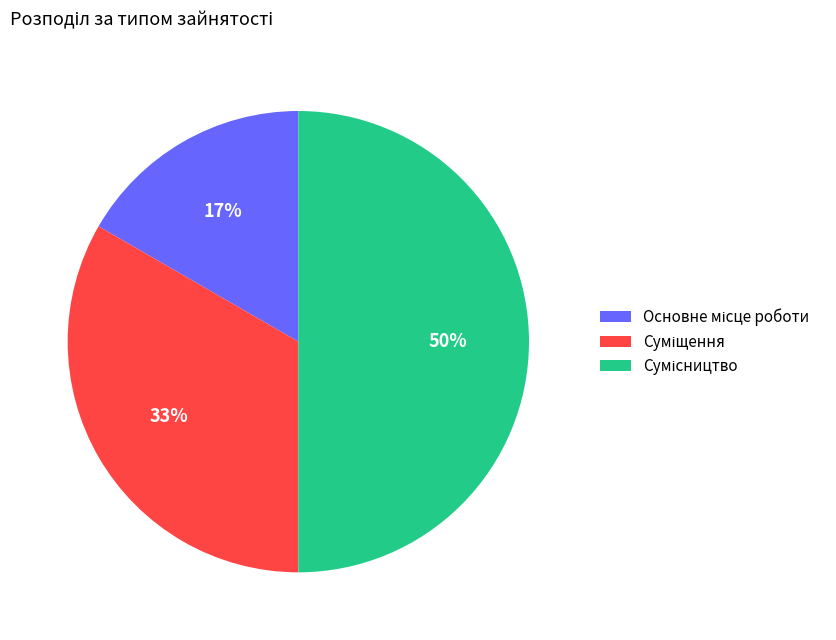

To the nearest percent, what is the difference between the largest and smallest slice percentages?

33%